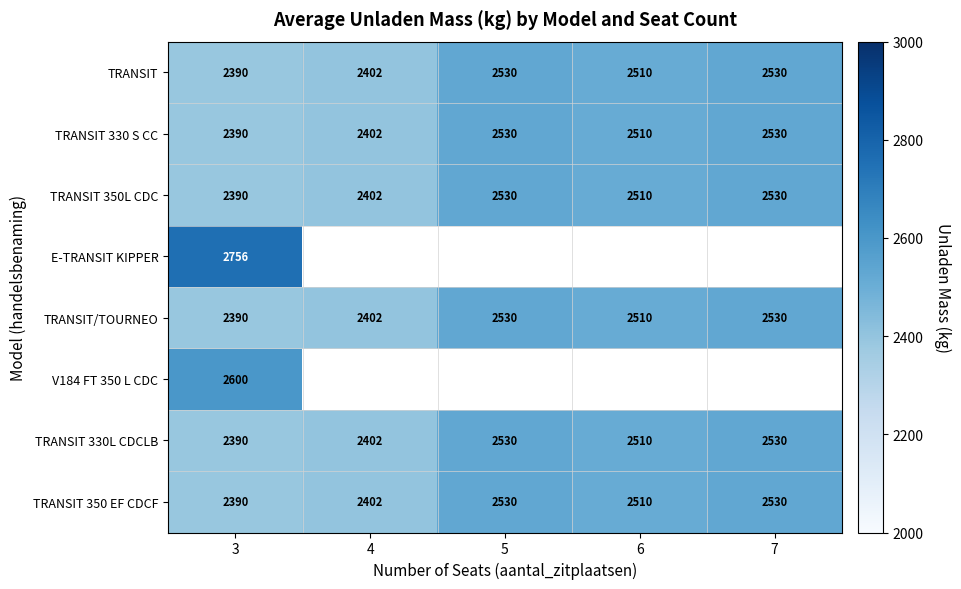

At which label does TRANSIT 350L CDC reach its minimum?

3